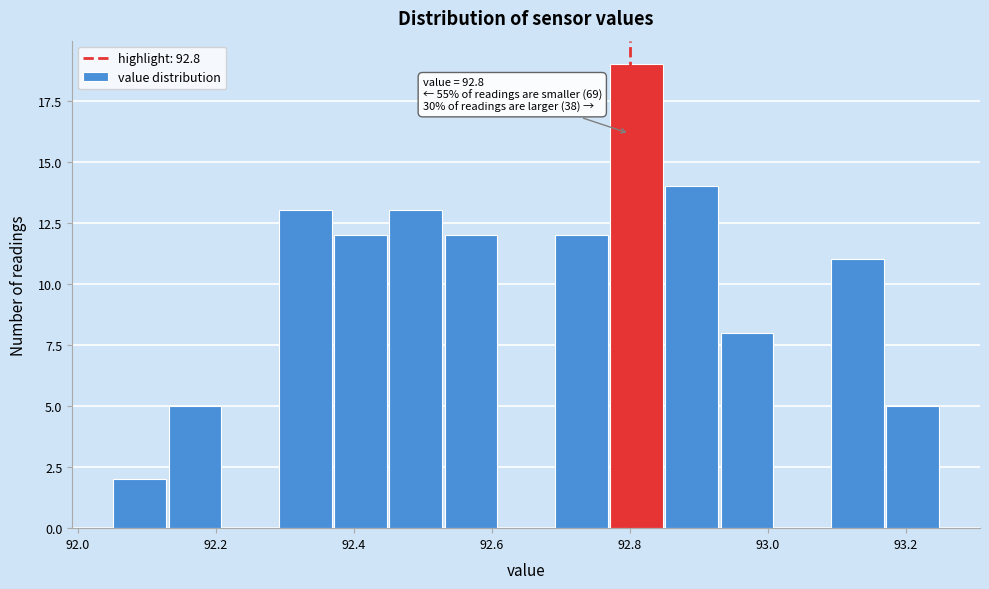

Over which range of the x-axis is the bar tallest?

92.77 to 92.85